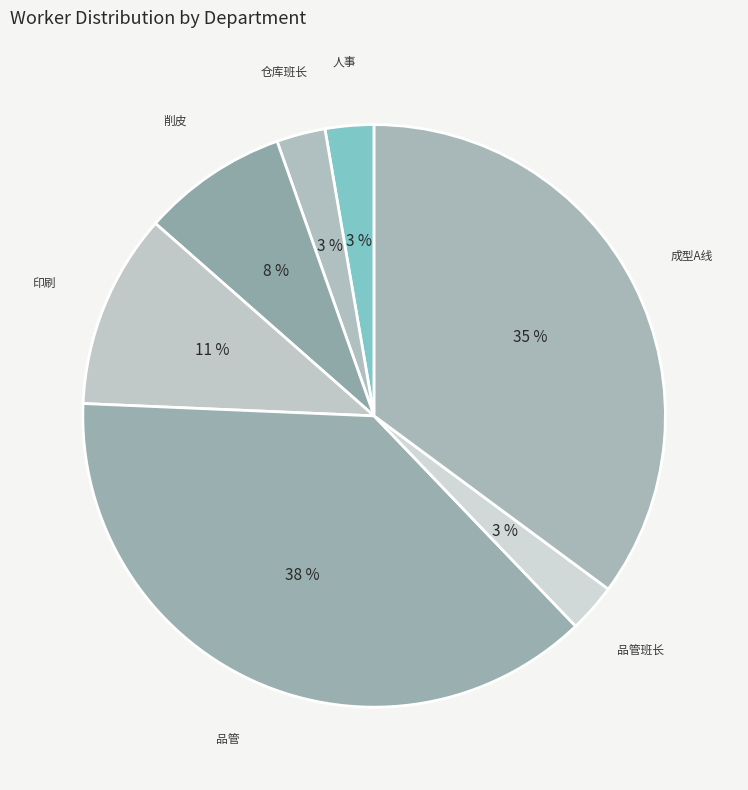

Is it true that 削皮 is 19% of the pie?

False